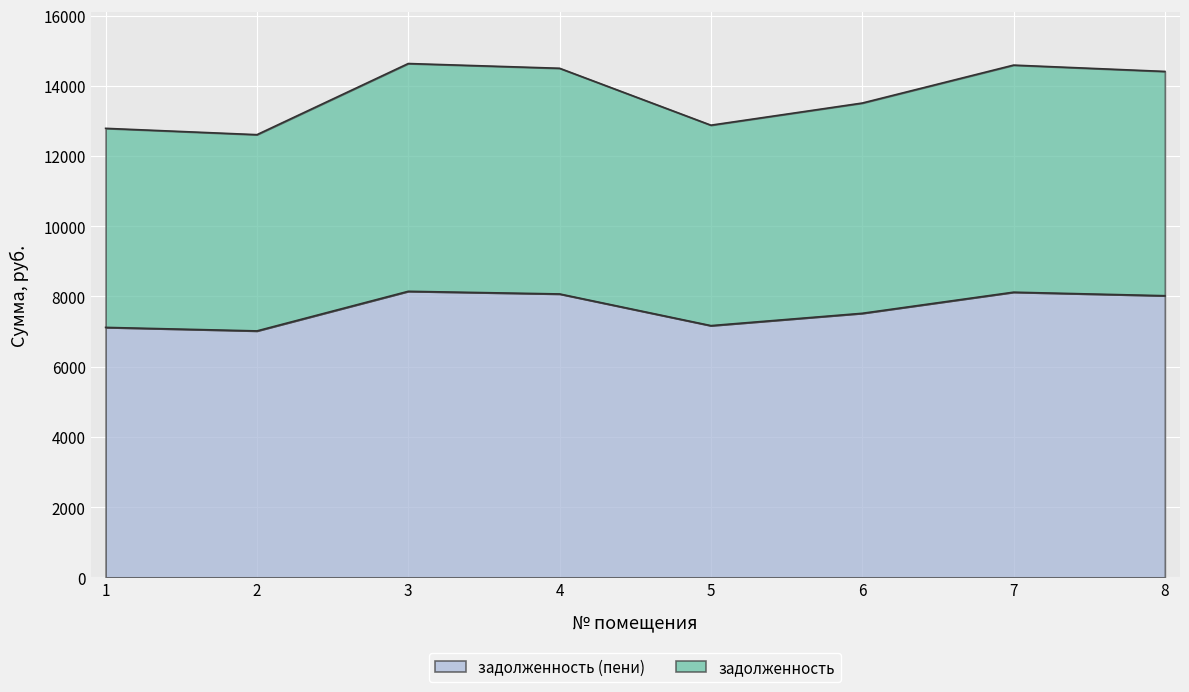

What is the average value of the задолженность (пени) series?

7647.4